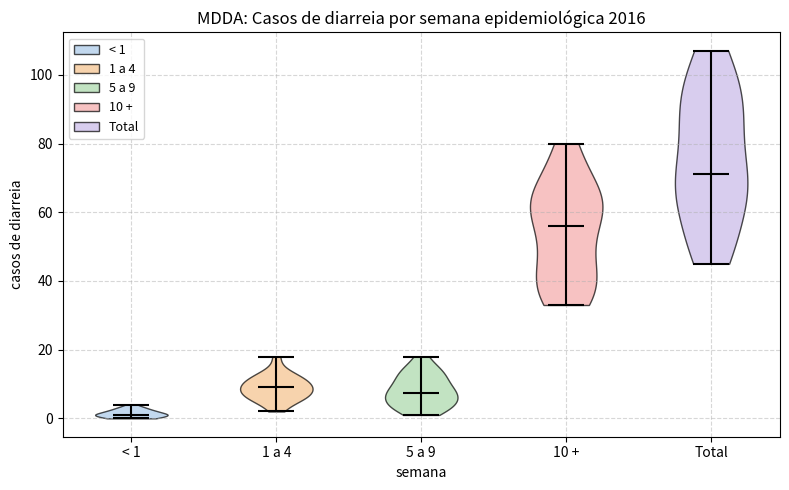

What is the highest point the violin for 1 a 4 reaches on the y-axis? The values are not printed on the chart, so give them approximately, as read against the axis.

18